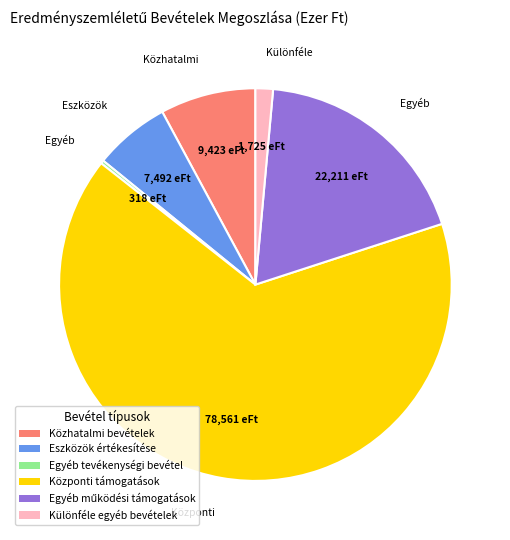

Is Központi támogatások the majority of the pie?

Yes